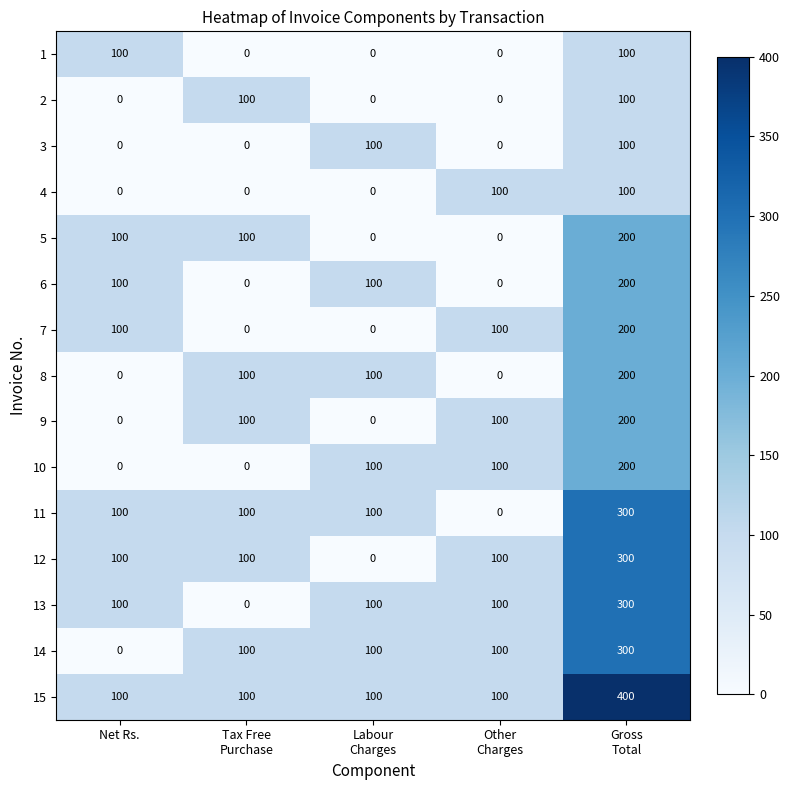

What is the spread (max minus min) of values at Net Rs.?

100